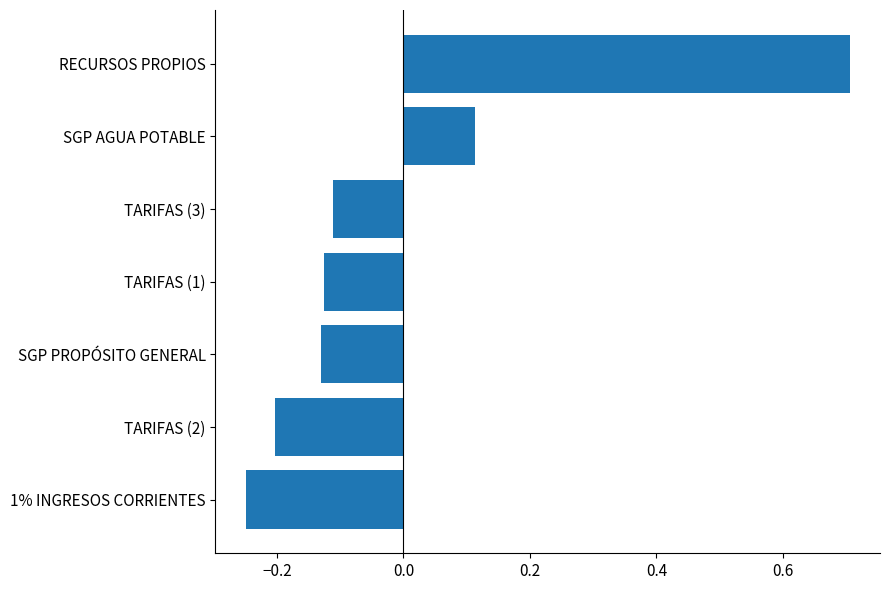

The value at 1% INGRESOS CORRIENTES is -0.1. True or false?

False